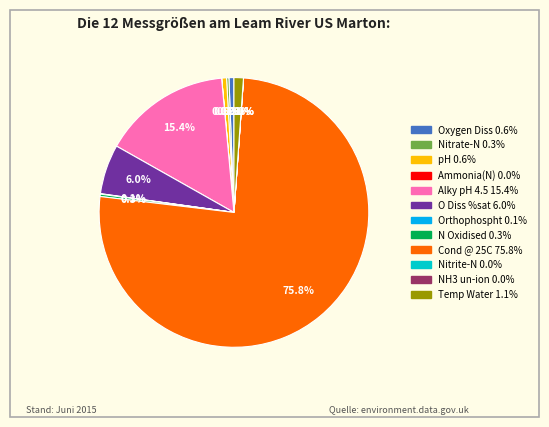

The Oxygen Diss slice represents 1% of the pie. True or false?

True